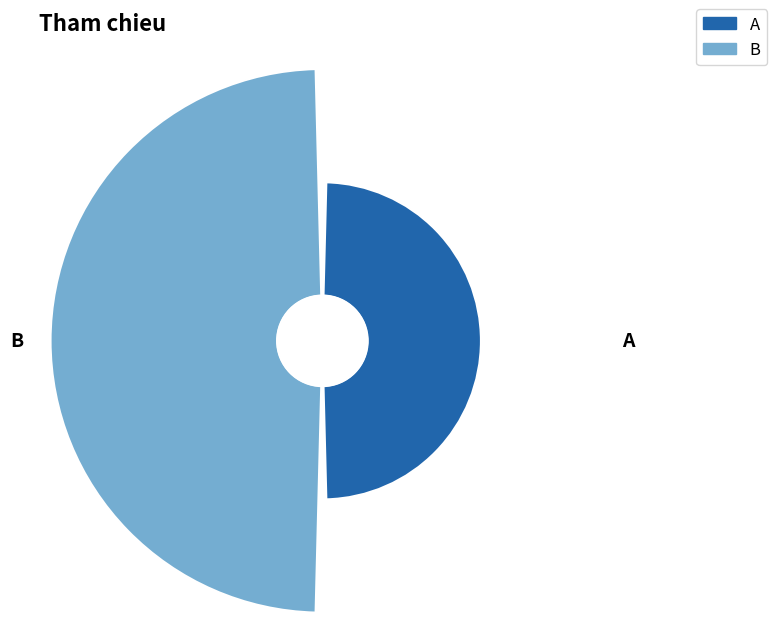

Which category accounts for the majority?

B